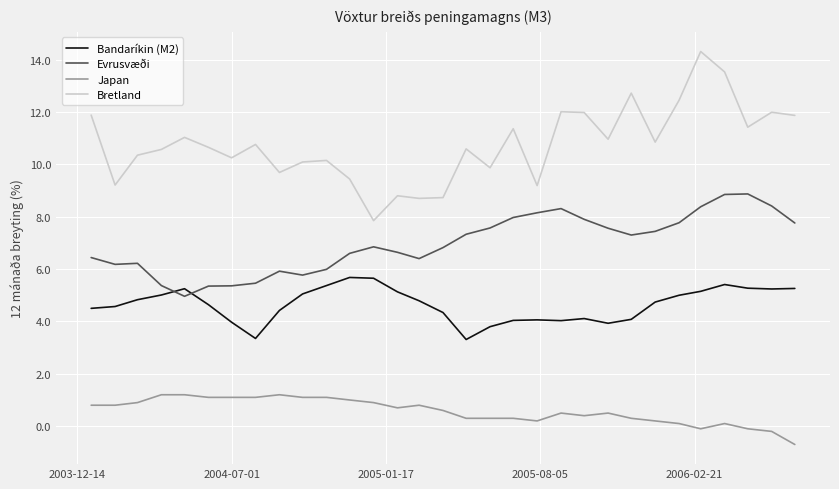

Which series has the largest range (max minus min)?

Bretland